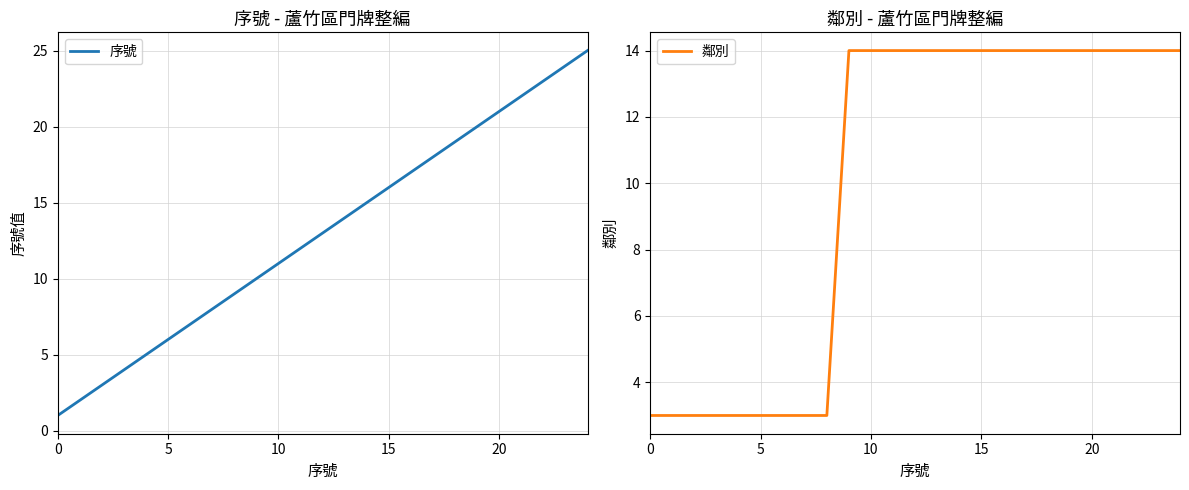

True or false: 鄰別 has a value of 14 at 10.

True